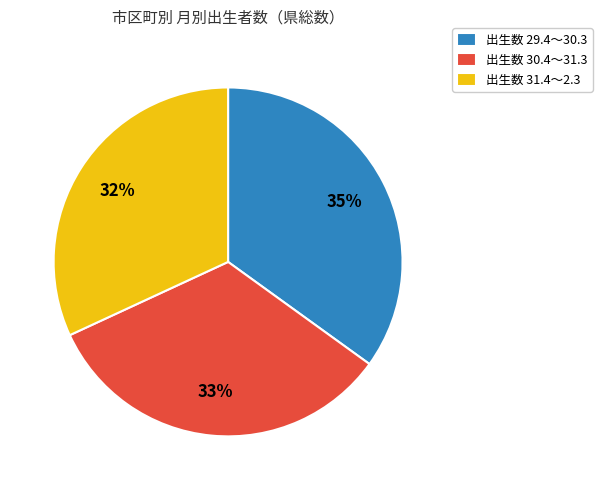

Which category has the biggest portion of the pie?

出生数 29.4～30.3